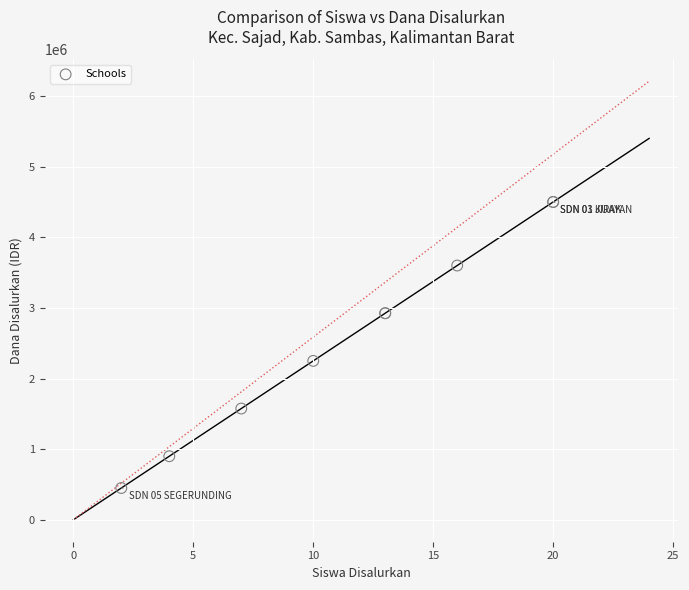

What Y value in the scatter plot is closest to 2475000?

2250000